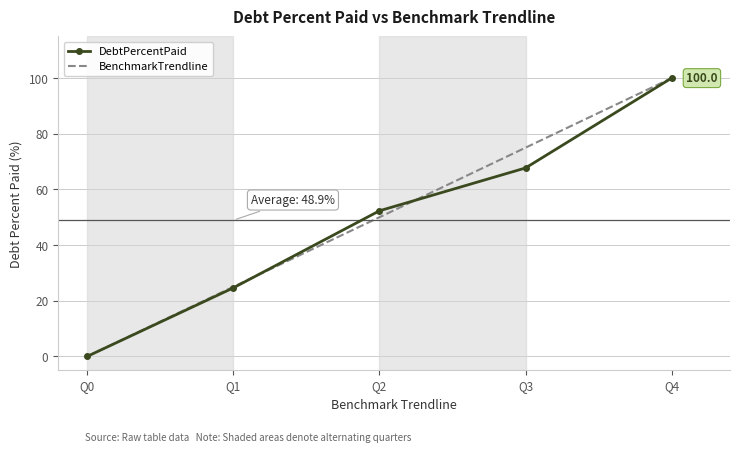

List the labels in order of BenchmarkTrendline value, largest first.

Q4, Q3, Q2, Q1, Q0